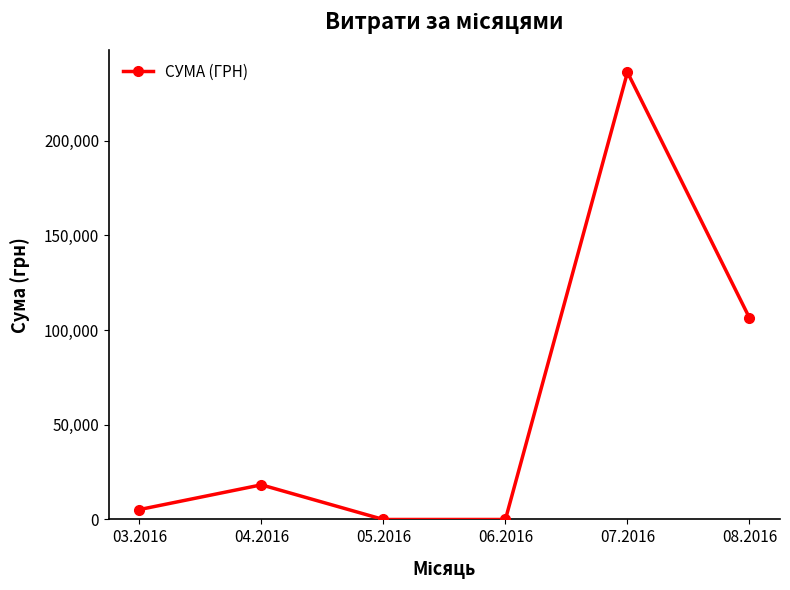

Read the value at 03.2016.

5226.7